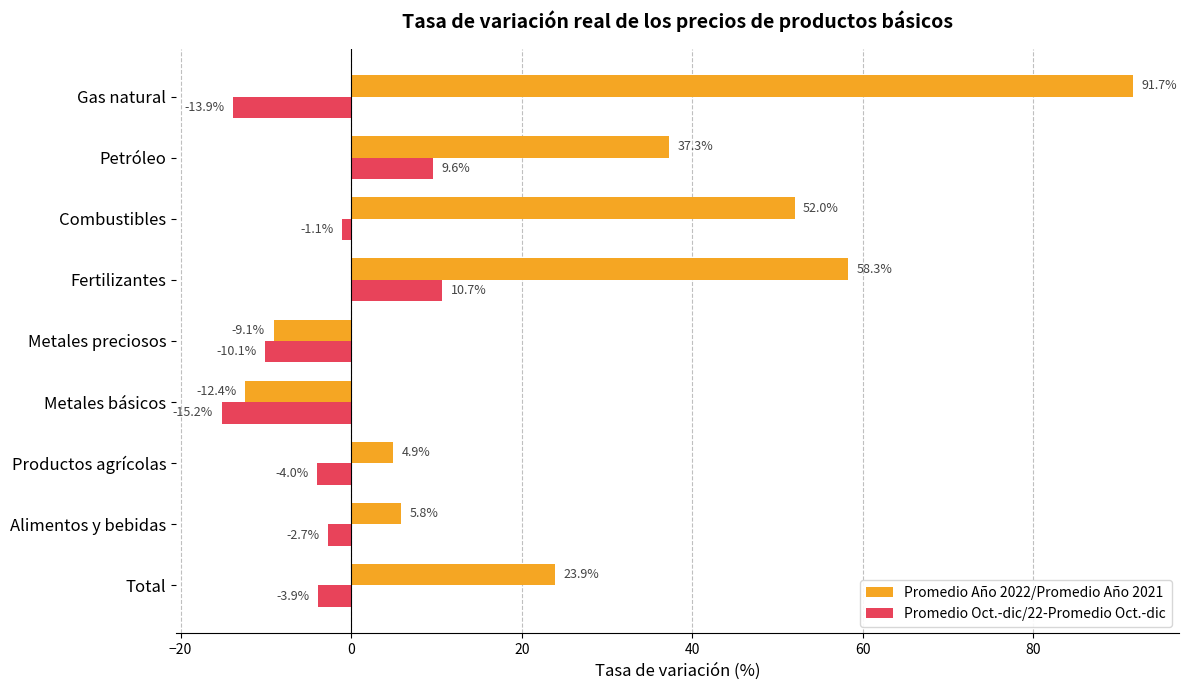

What is the minimum value shown in the chart?

-15.2